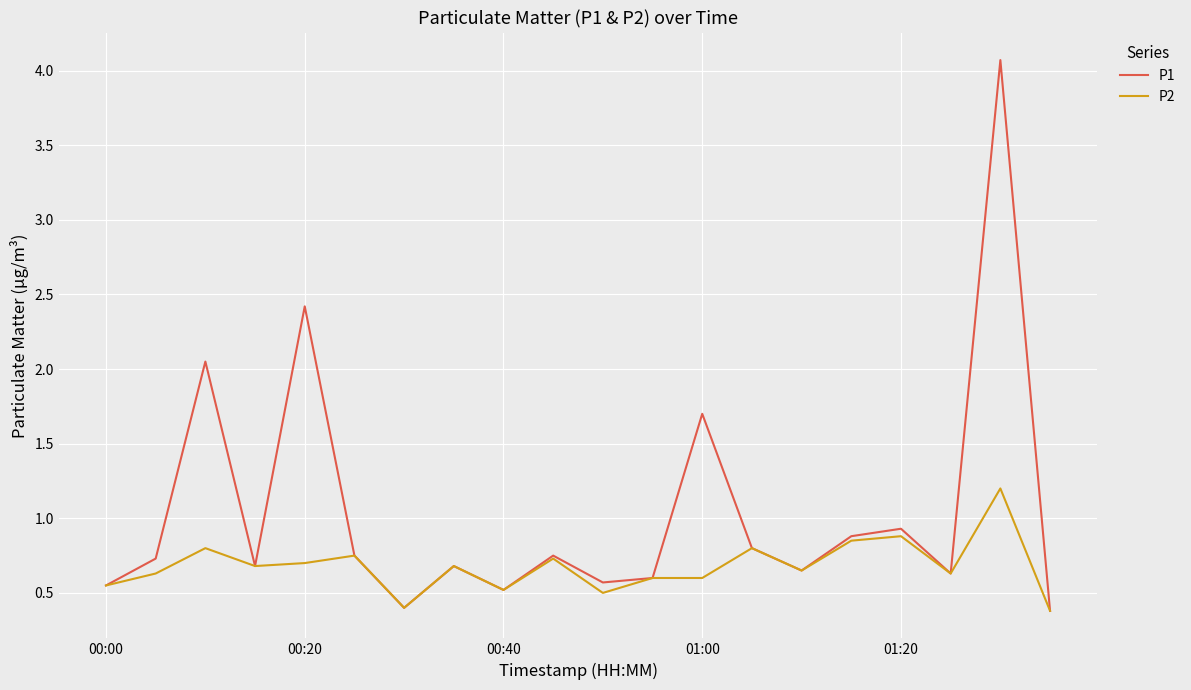

What is the maximum value shown in the chart?

4.1